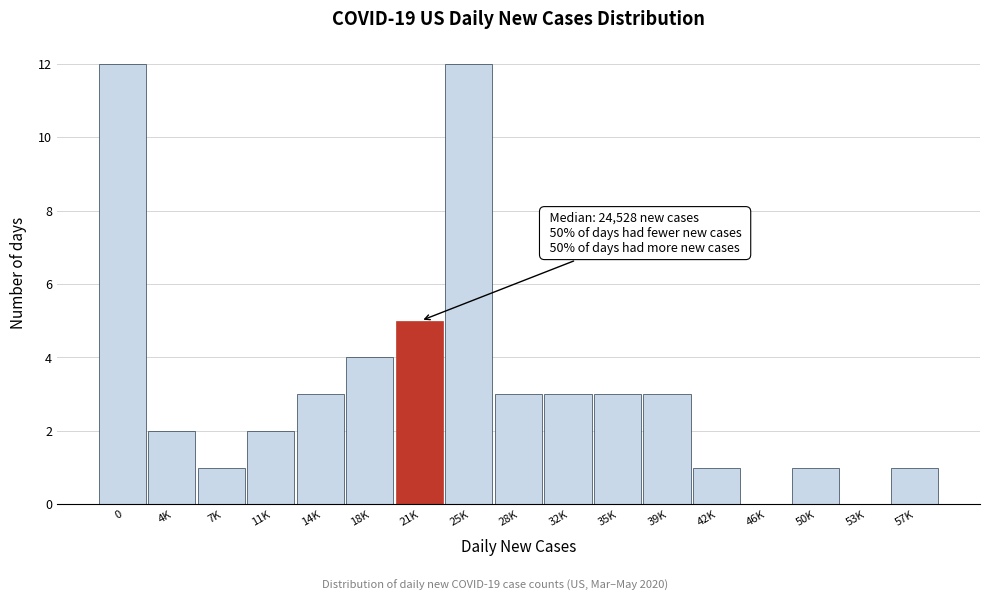

Reading left to right, transcribe all the data shown in this chart.

0=12	4K=2	7K=1	11K=2	14K=3	18K=4	21K=5	25K=12	28K=3	32K=3	35K=3	39K=3	42K=1	46K=0	50K=1	53K=0	57K=1